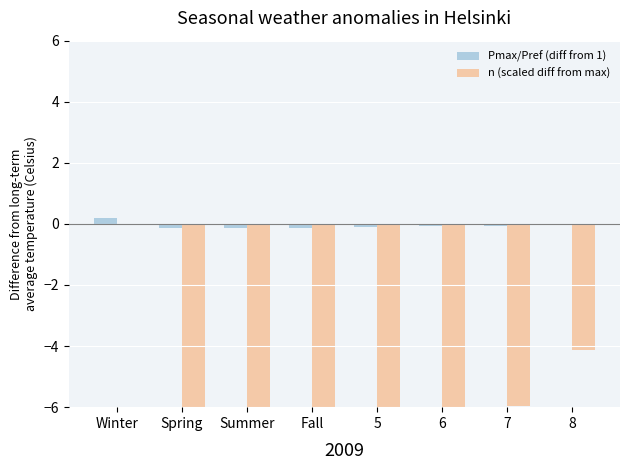

Reading left to right, what are all the values shown in this chart?

Pmax/Pref (diff from 1): 0.2	-0.2	-0.1	-0.1	-0.1	-0.1	-0.1	-0.0
n (scaled diff from max): 0.0	-12.8	-11.9	-10.8	-9.4	-7.8	-5.9	-4.1